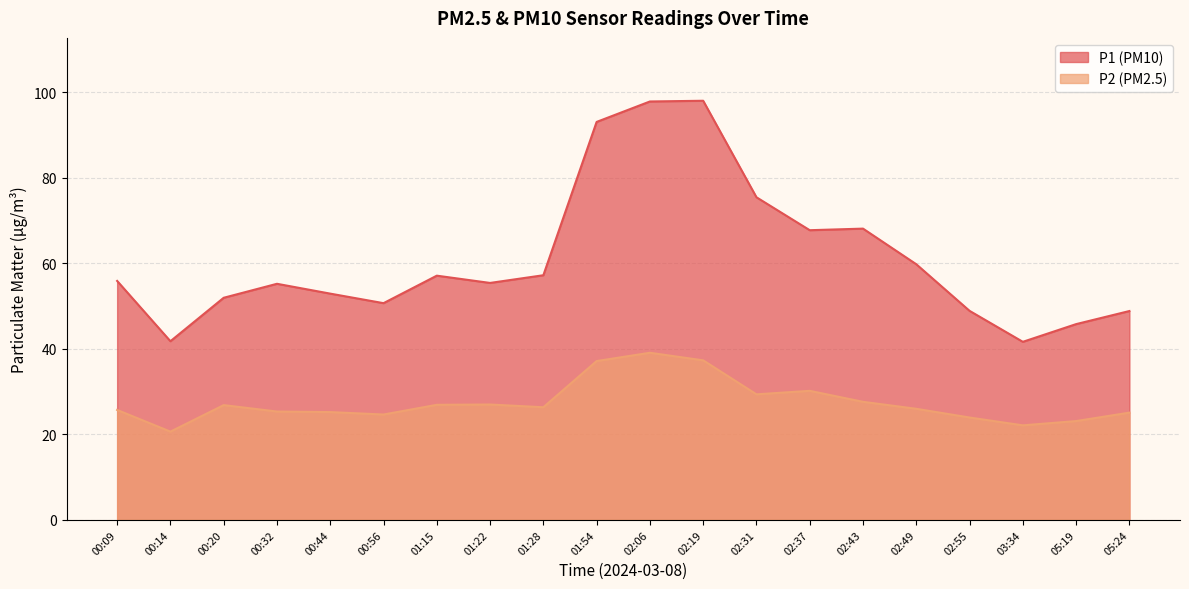

In P1, how many points are higher than both neighbors (excluding endpoints)?

4